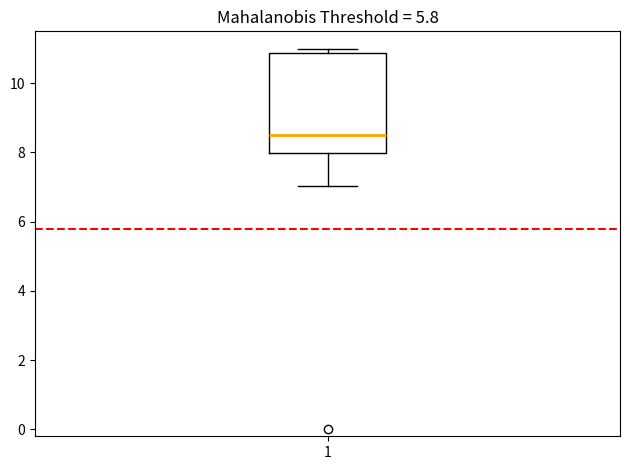

Where is the lower edge of the box at x = 1 on the y-axis? The values are not printed on the chart, so give them approximately, as read against the axis.

8.0